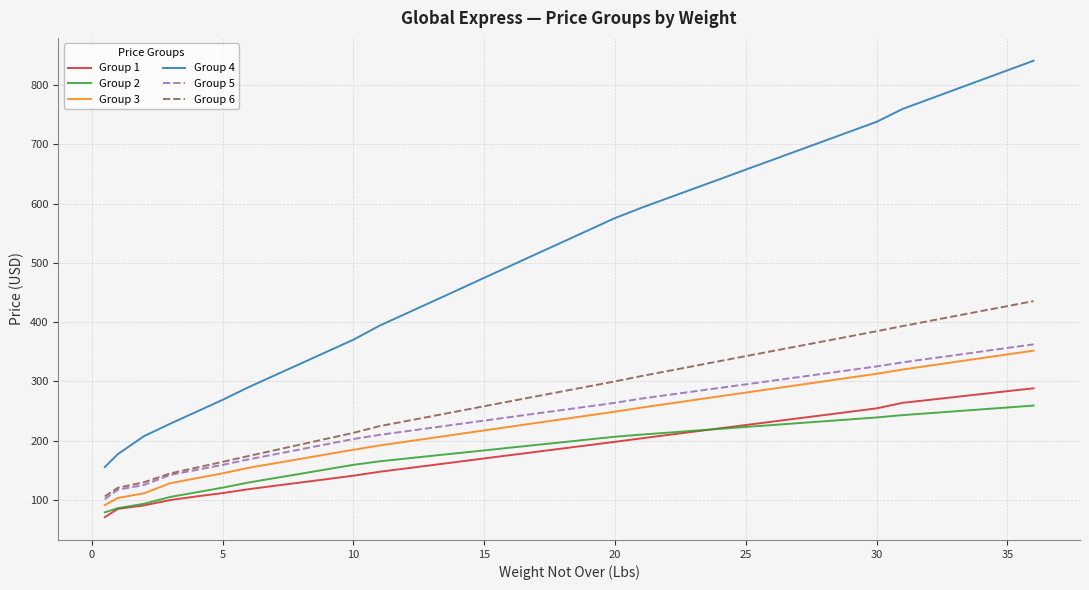

How many lines are shown in the chart?

6